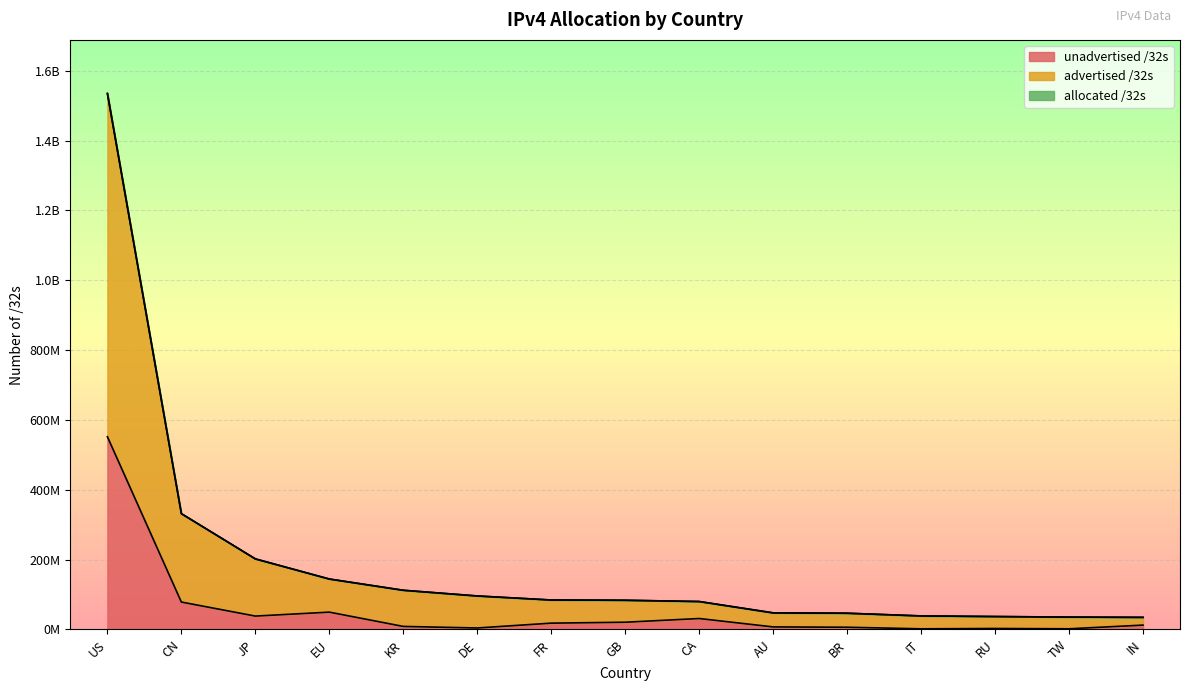

True or false: unadvertised /32s and advertised /32s cross at least once.

False